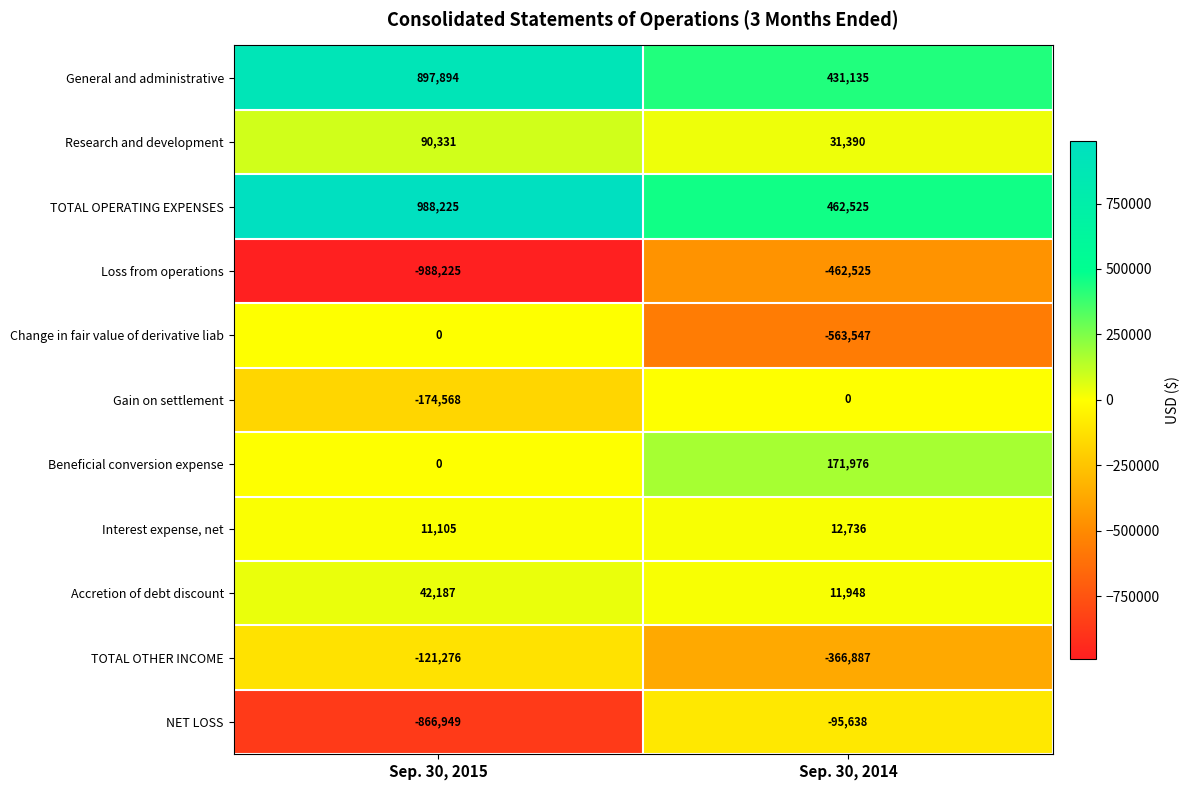

What is the lowest value of the Loss from operations series?

-988225